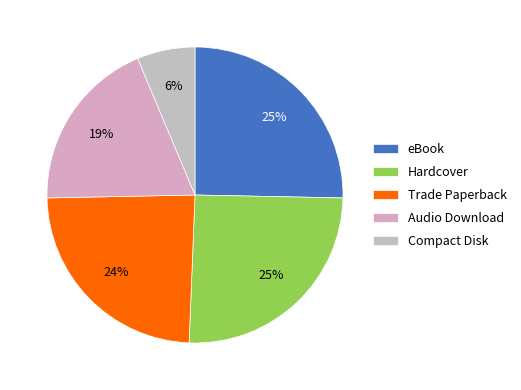

To the nearest percent, what percentage of the pie is eBook?

25%